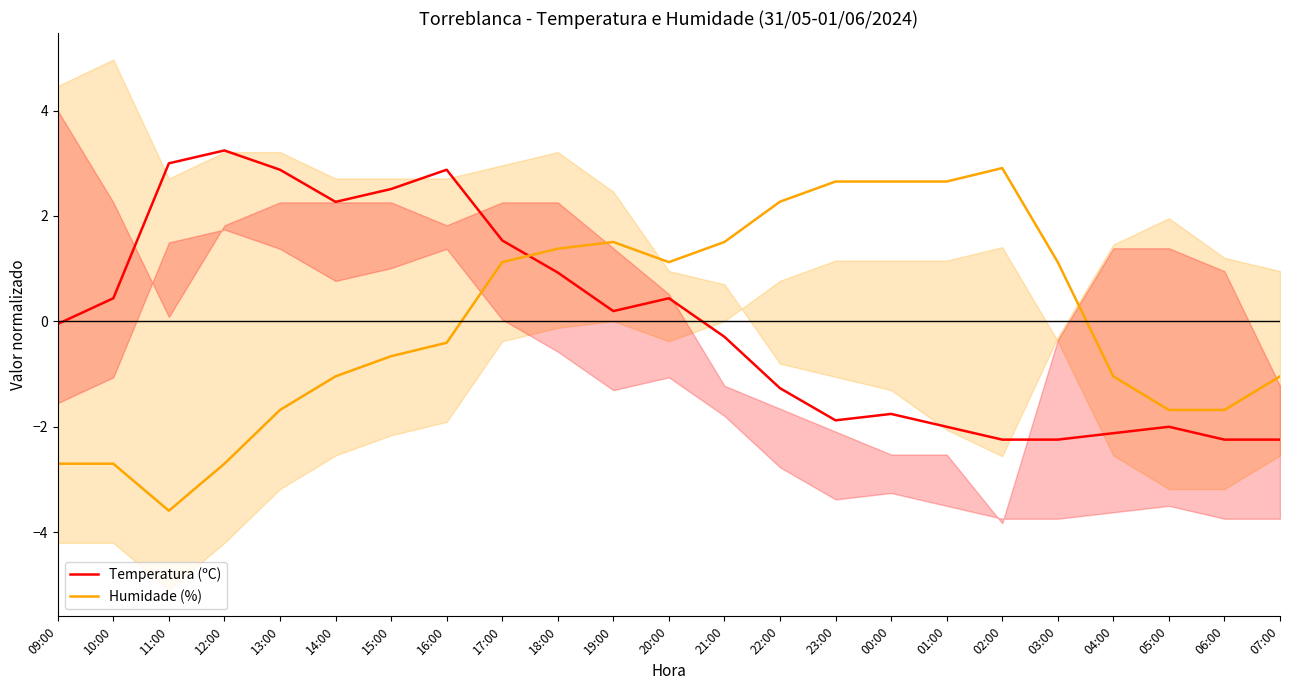

What is the label of the 16th point from the right?

16:00